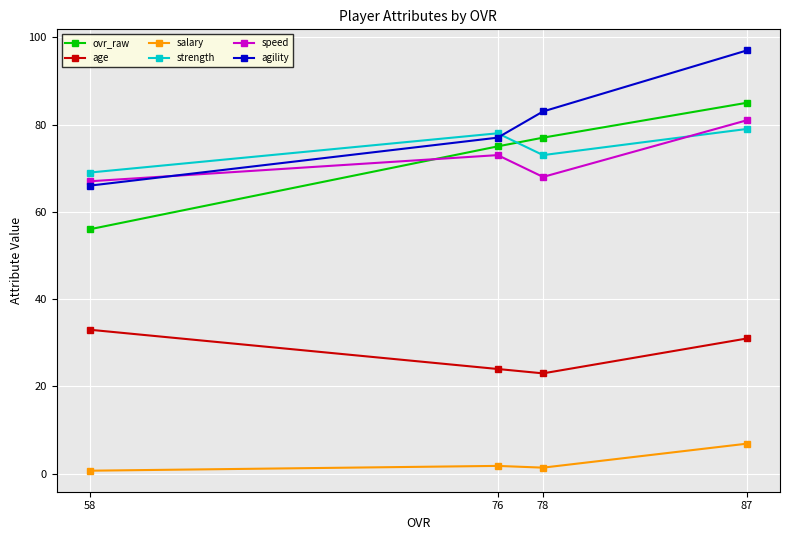

What is the difference between the highest and lowest values at 87?

90.1